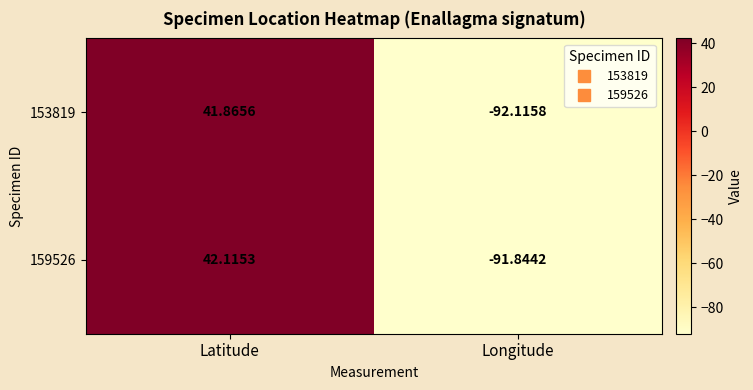

List the labels in order of 159526 value, largest first.

Latitude, Longitude